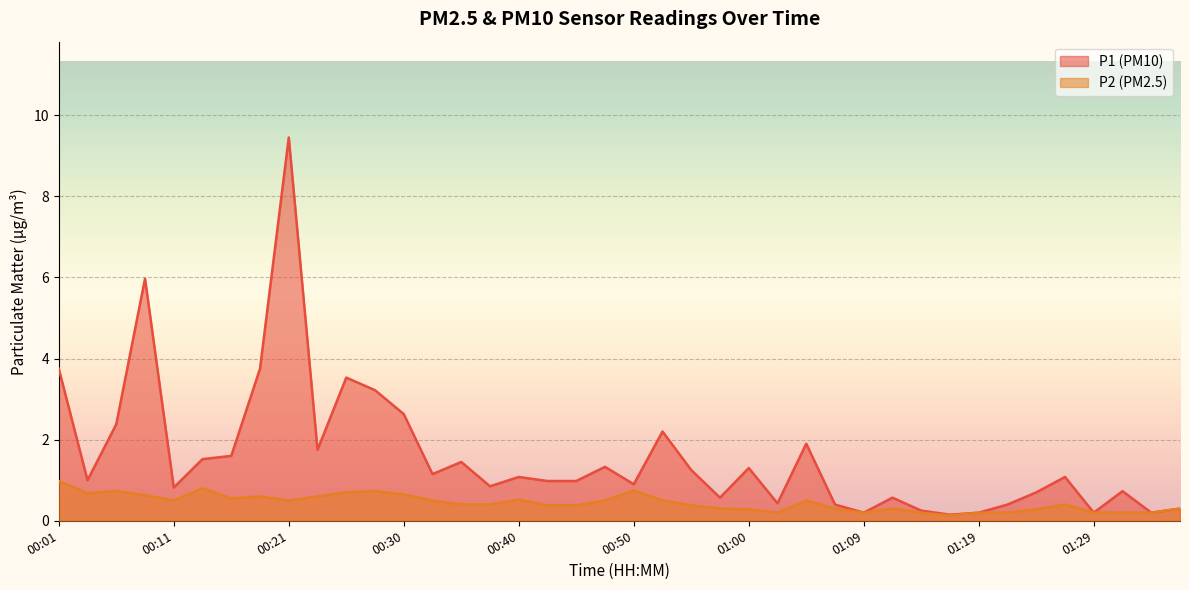

Reading left to right, what are all the values shown in this chart?

P1 (PM10) line: 3.8	1.0	2.4	6.0	0.8	1.5	1.6	3.8	9.4	1.8	3.5	3.2	2.6	1.1	1.4	0.8	1.1	1.0	1.0	1.3	0.9	2.2	1.2	0.6	1.3	0.4	1.9	0.4	0.2	0.6	0.2	0.1	0.2	0.4	0.7	1.1	0.2	0.7	0.2	0.3
P2 (PM2.5) line: 1.0	0.7	0.7	0.6	0.5	0.8	0.6	0.6	0.5	0.6	0.7	0.7	0.7	0.5	0.4	0.4	0.5	0.4	0.4	0.5	0.8	0.5	0.4	0.3	0.3	0.2	0.5	0.3	0.2	0.3	0.2	0.1	0.2	0.2	0.3	0.4	0.2	0.2	0.2	0.3